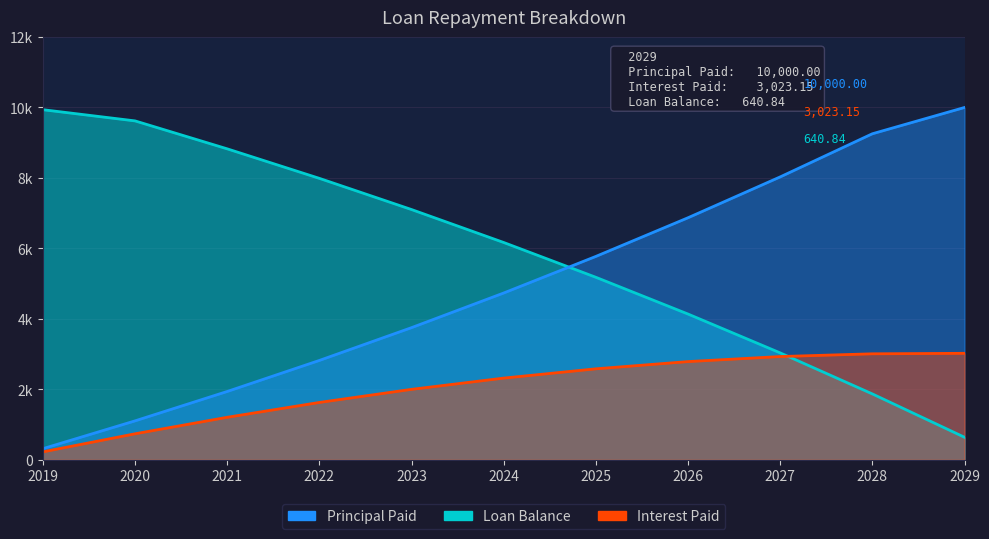

Where does the Principal Paid series first go above 4734?

2024